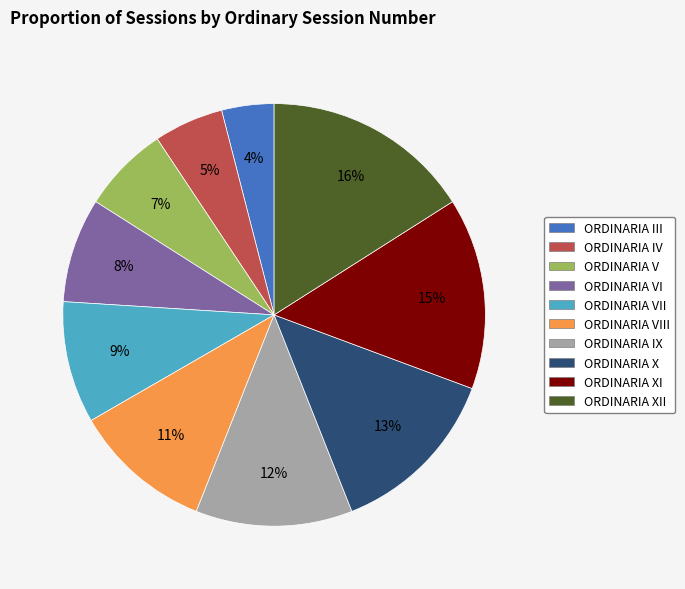

Rank the categories by value from highest to lowest.

ORDINARIA XII, ORDINARIA XI, ORDINARIA X, ORDINARIA IX, ORDINARIA VIII, ORDINARIA VII, ORDINARIA VI, ORDINARIA V, ORDINARIA IV, ORDINARIA III